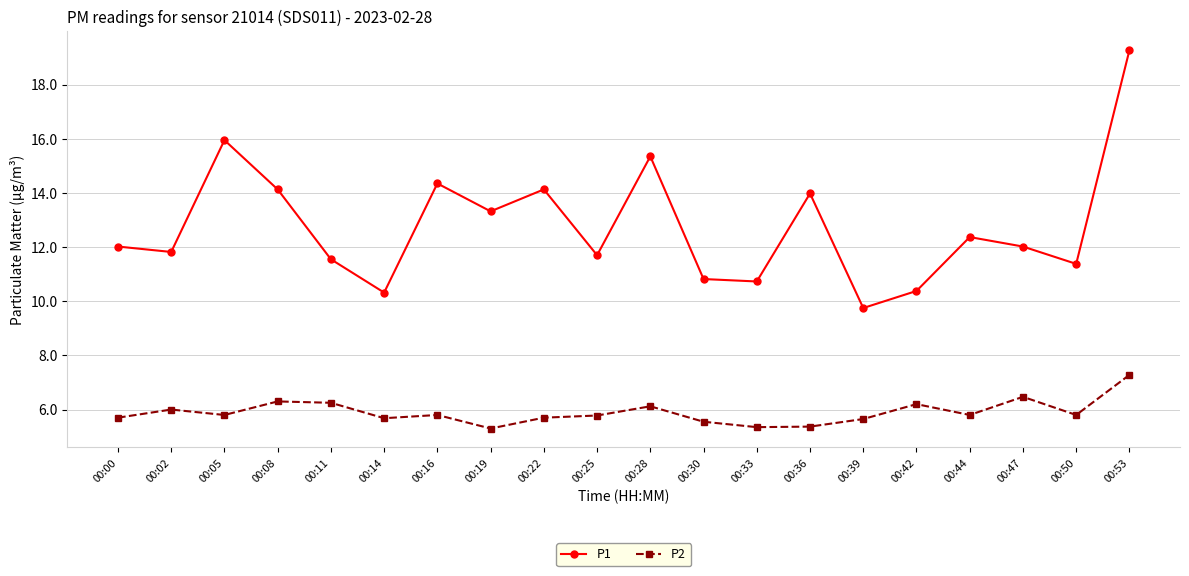

At which category does P2 reach its first local valley?

00:05